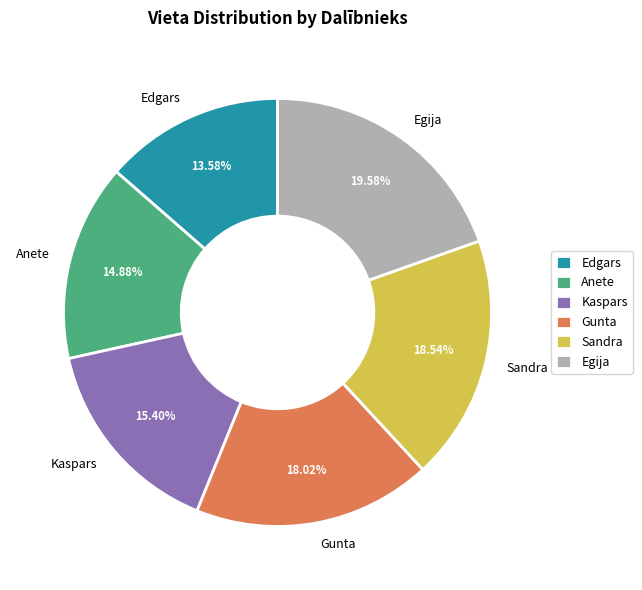

Does Egija represent more than half of the total?

No